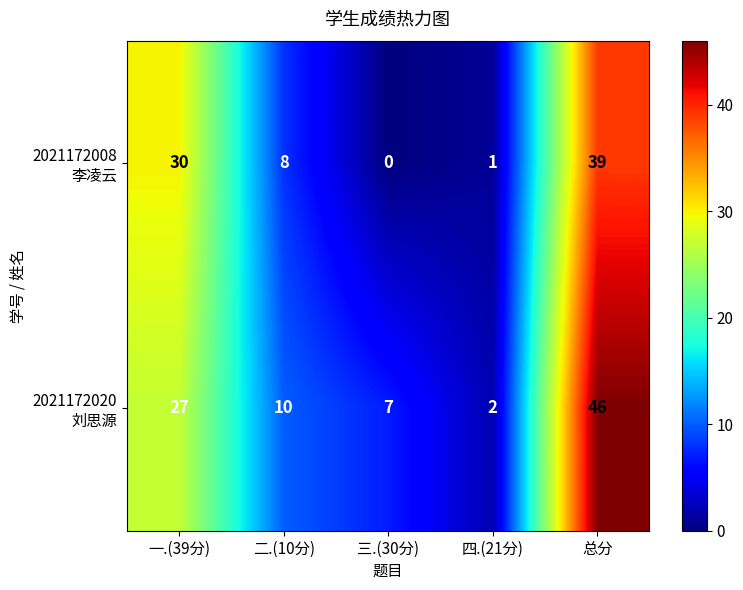

Which label corresponds to the smallest value in the chart?

三.(30分)